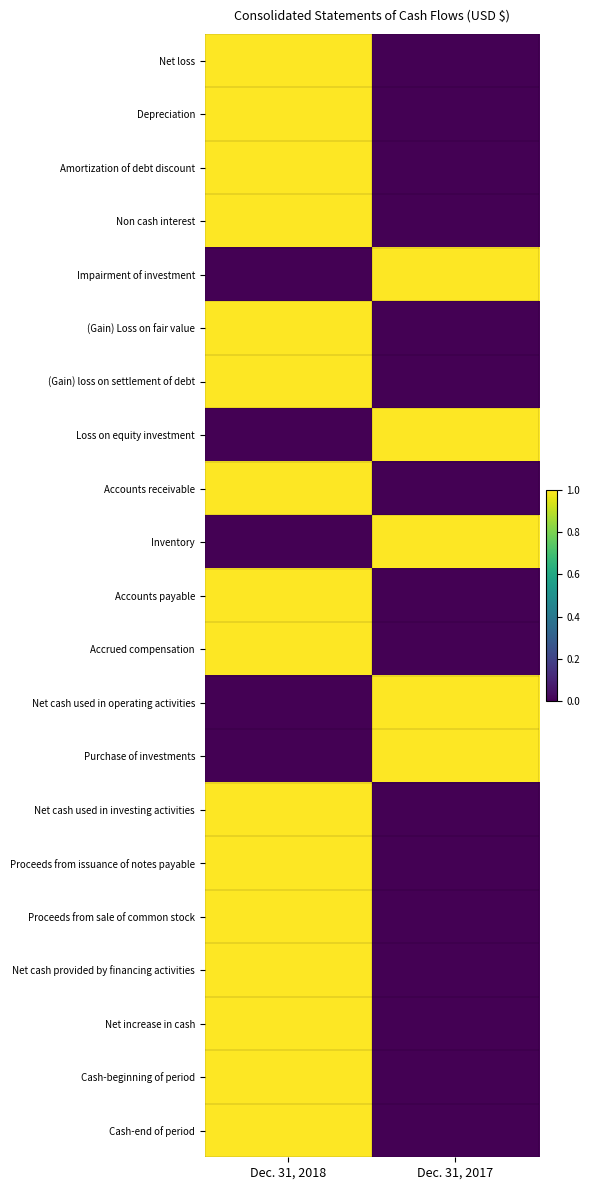

What is the spread (max minus min) of values at Dec. 31, 2018?

1